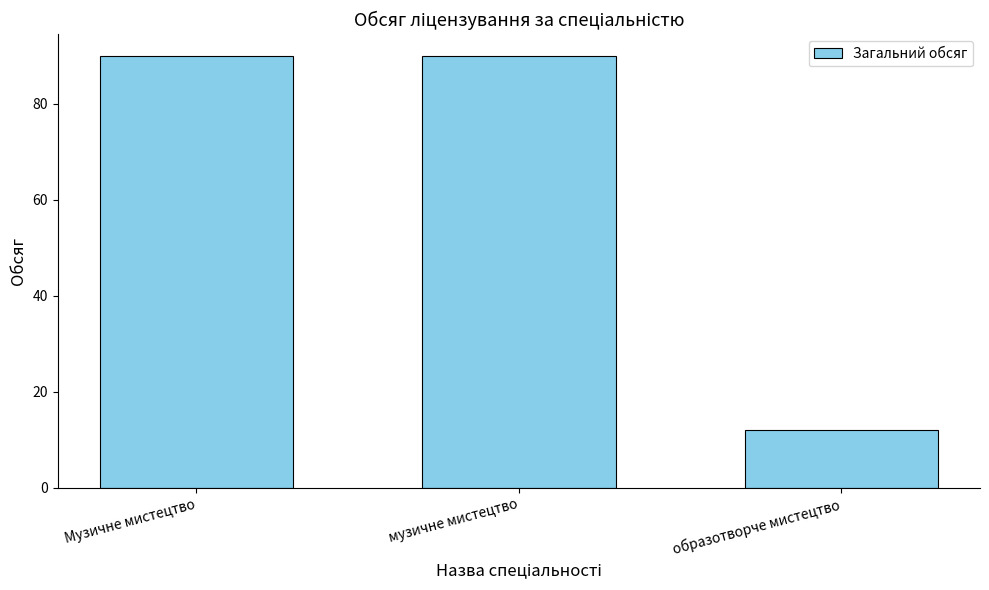

What position from the right is Музичне мистецтво?

3